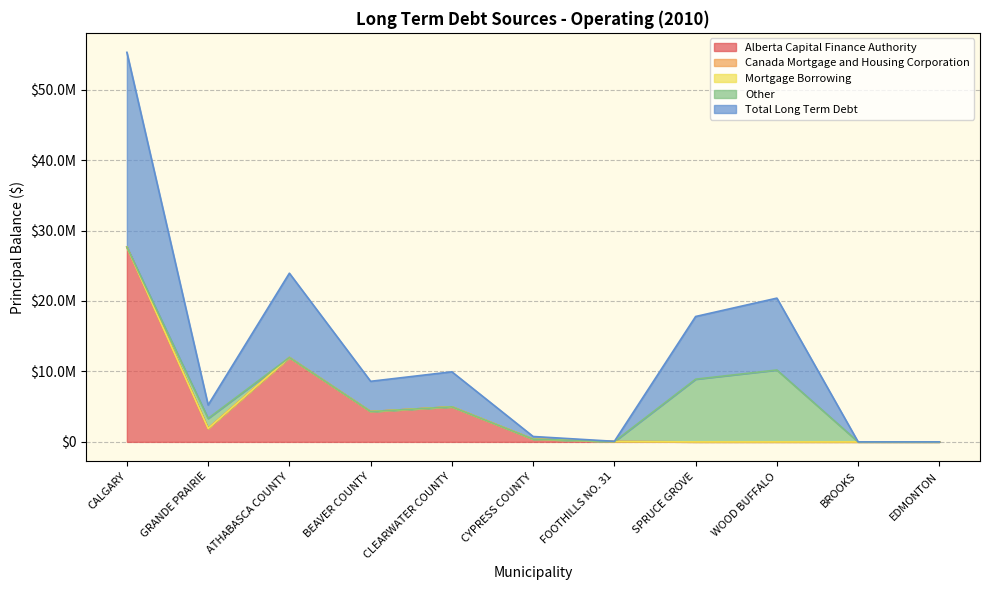

Which category has the lowest value in the Total Long Term Debt series?

BROOKS